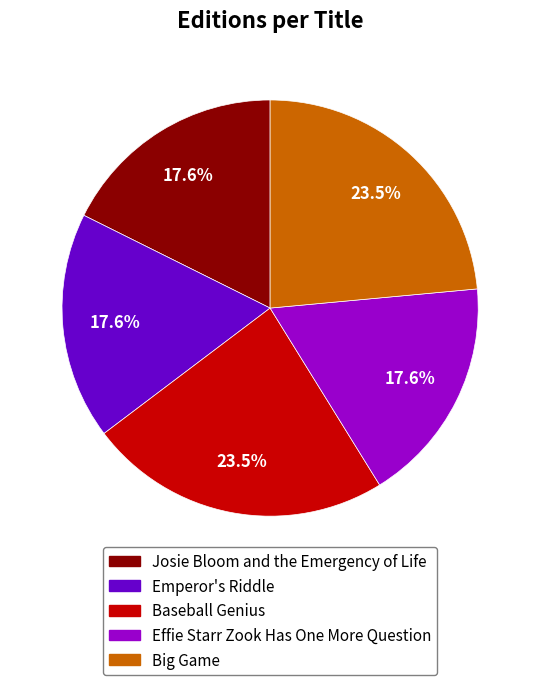

Approximately how many times larger is the value at Emperor's Riddle compared to Josie Bloom and the Emergency of Life?

1.0